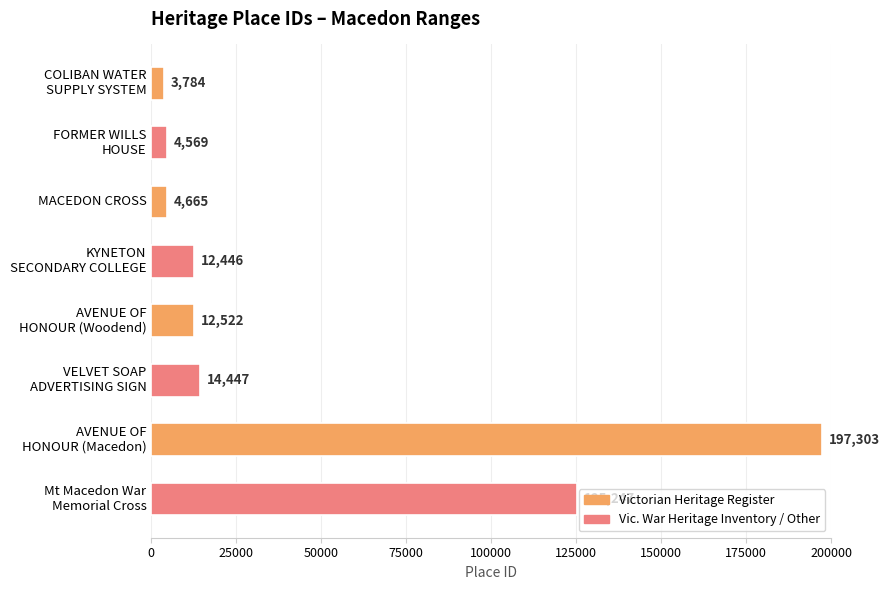

What is the difference between the maximum and minimum values?

193519